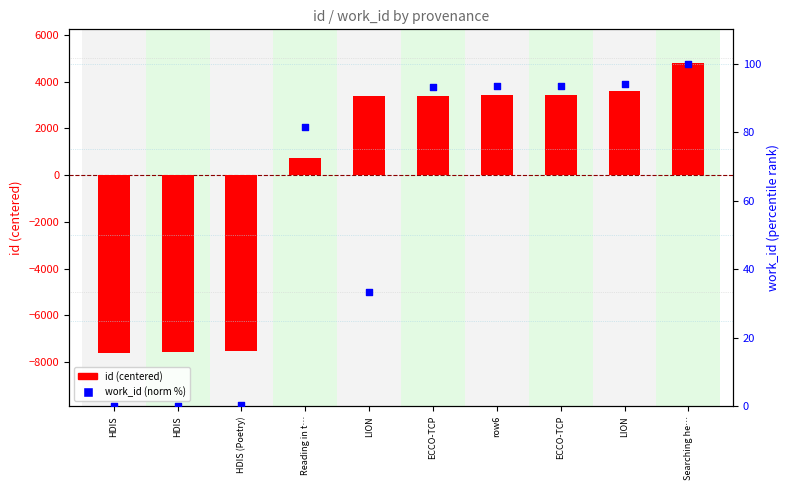

At which category is the sum across all series the highest?

Searching he…